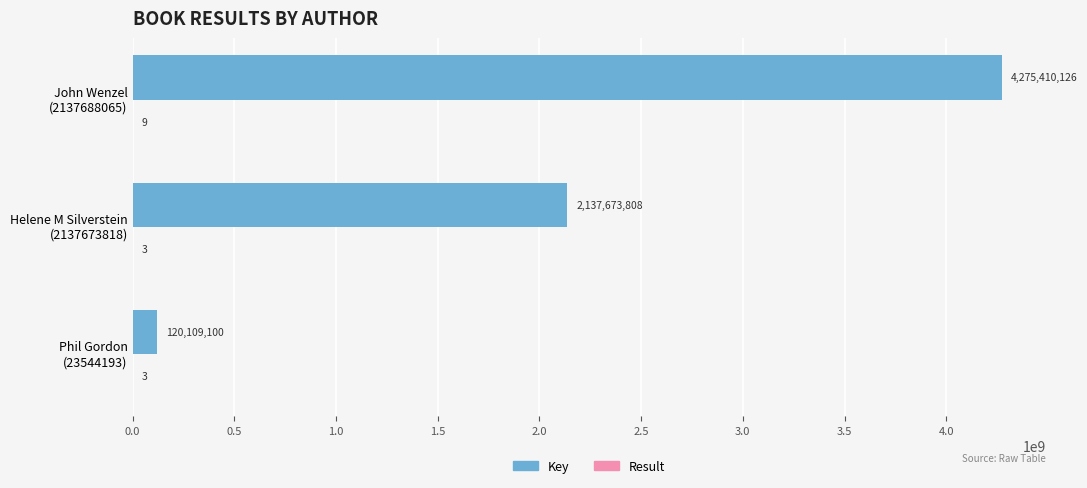

How many Key values are between 120109100 and 4275410126?

3